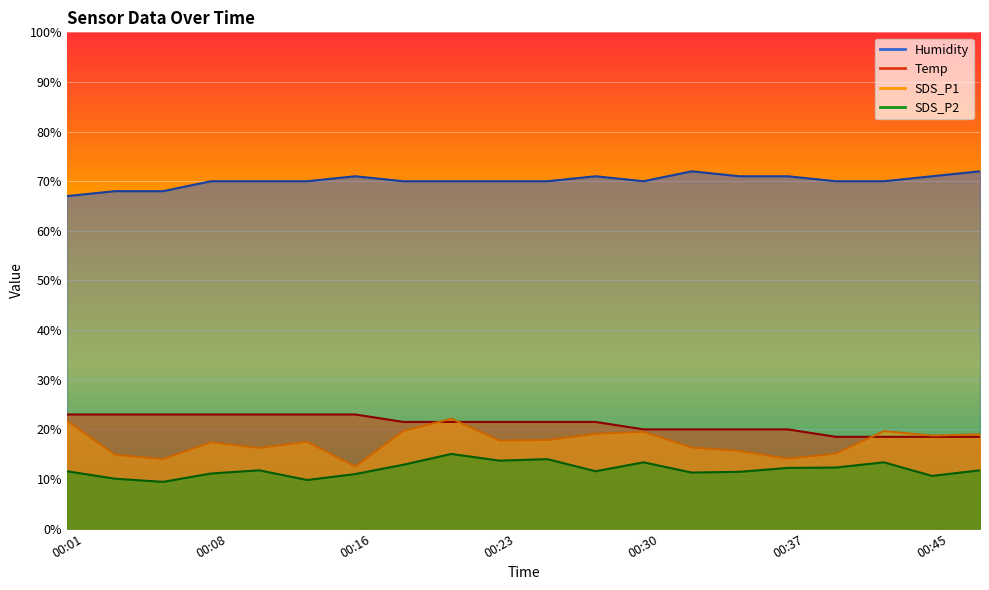

How many values in the Humidity series exceed 70?

7